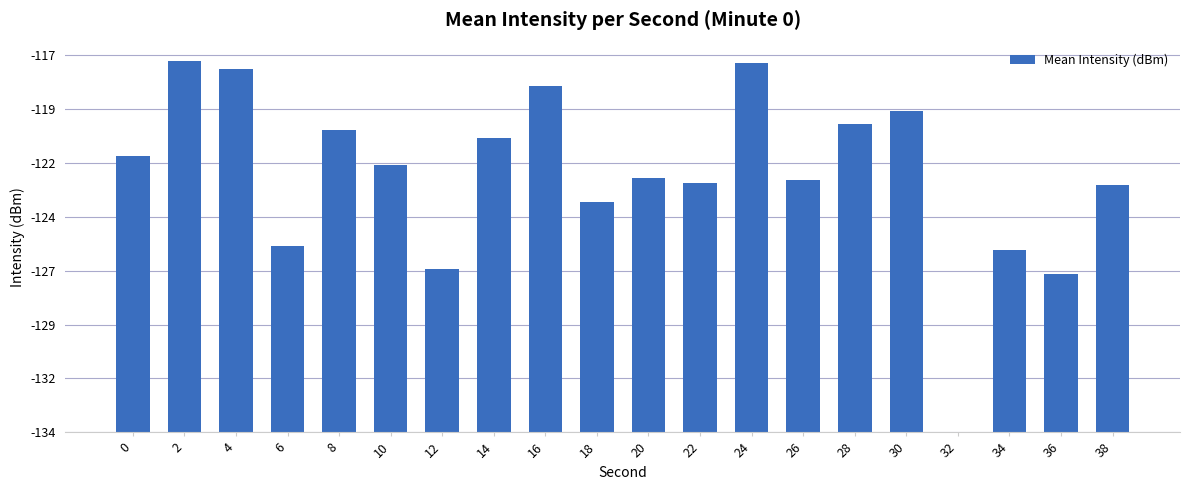

Are the bars horizontal?

No